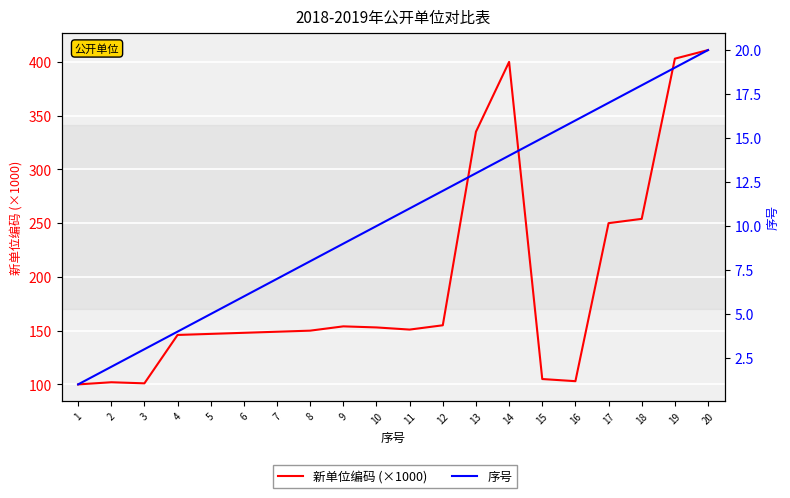

Between 9 and 11, which series saw the biggest shift?

新单位编码 (×1000)